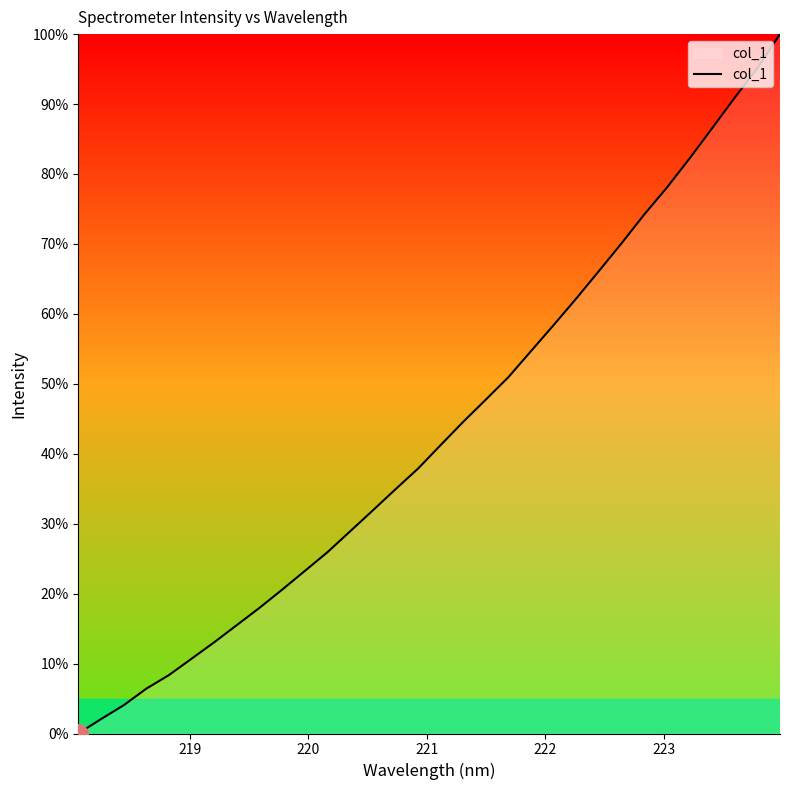

What is the difference between the maximum and minimum values?

100.0